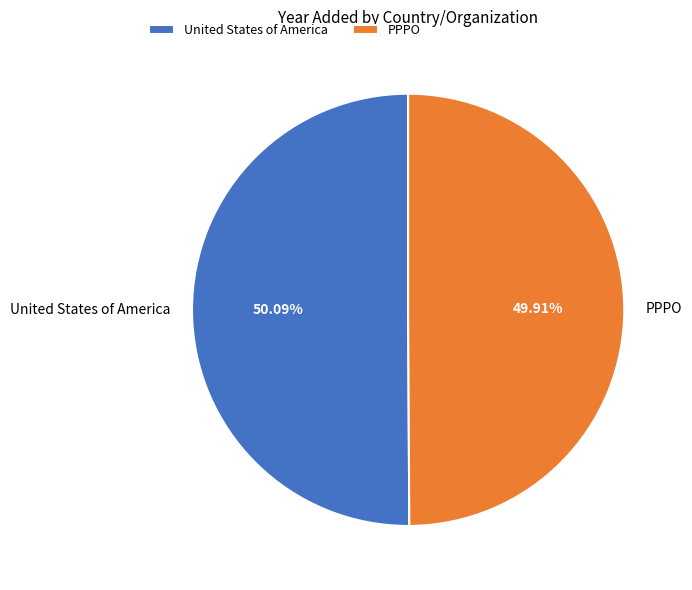

Approximately how many times larger is the value at United States of America compared to PPPO?

1.0